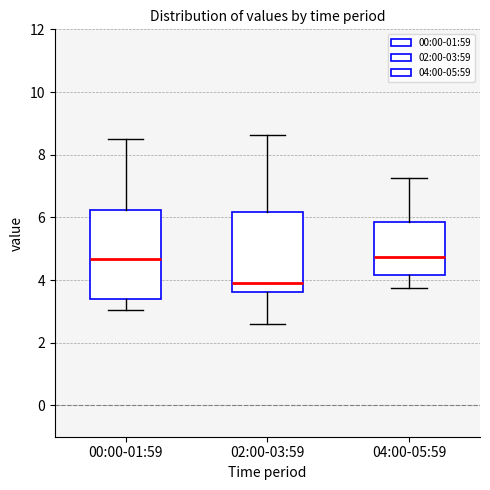

Reading left to right, transcribe this box plot: for each box, give where its median line is, the range the box spans, and where its two whiskers end, as read against the y-axis. The values are not printed on the chart, so give them approximately, as read against the axis.

00:00-01:59: median 4.6, box 3.4 to 6.2, whiskers 3.0 to 8.6
02:00-03:59: median 4.0, box 3.6 to 6.2, whiskers 2.6 to 8.6
04:00-05:59: median 4.8, box 4.2 to 5.8, whiskers 3.8 to 7.2